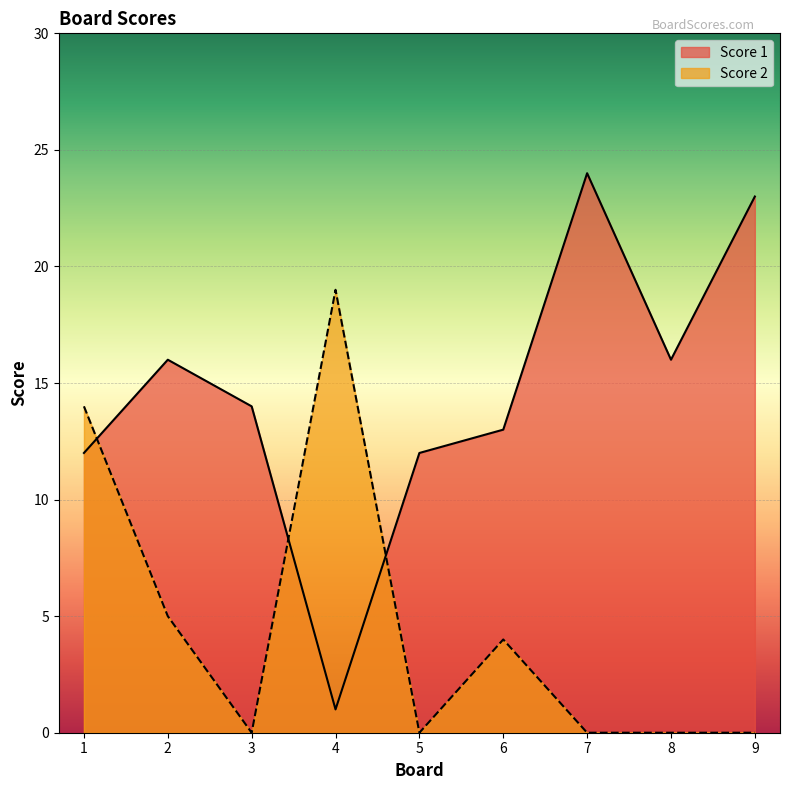

At which label is Score 2 closest to 9?

2